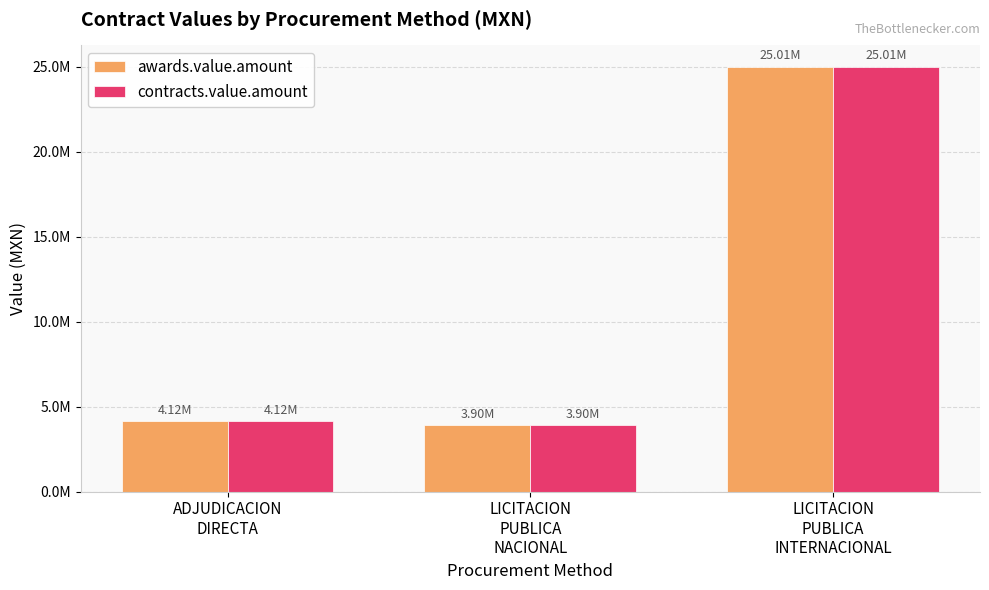

What are all the series names shown in the legend?

awards.value.amount, contracts.value.amount